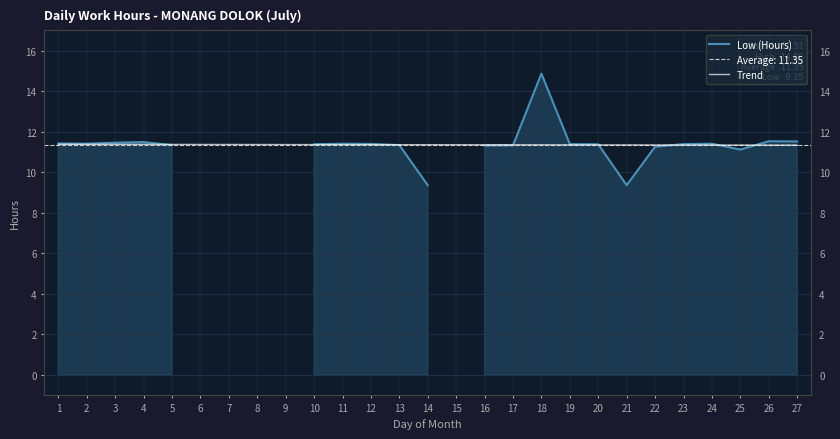

Count the Trend values in the range 11 to 12.

27